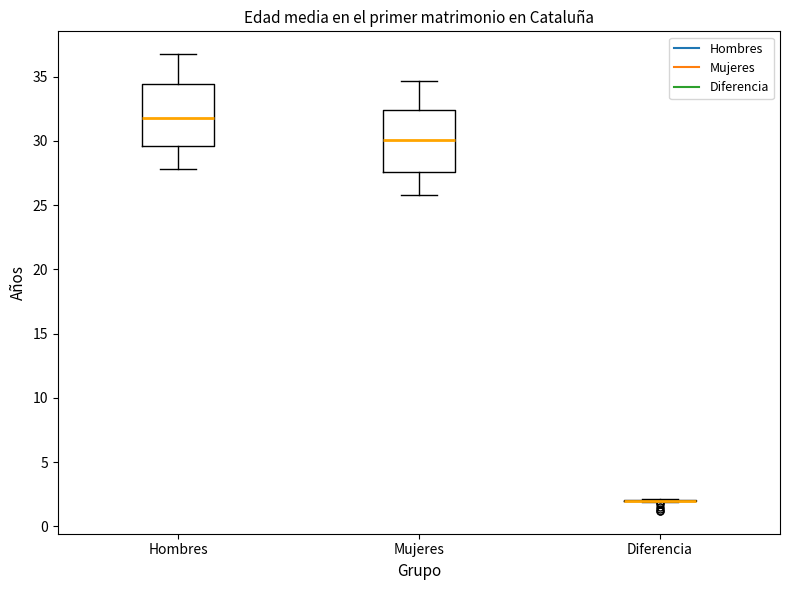

Reading left to right, read every box against the y-axis: the position of its median line, the range the box covers, and the ends of its whiskers. The values are not printed on the chart, so give them approximately, as read against the axis.

Hombres: median 32.0, box 29.5 to 34.5, whiskers 28.0 to 37.0
Mujeres: median 30.0, box 27.5 to 32.5, whiskers 26.0 to 34.5
Diferencia: box collapsed to a line at 2.0, whiskers 2.0 to 2.0